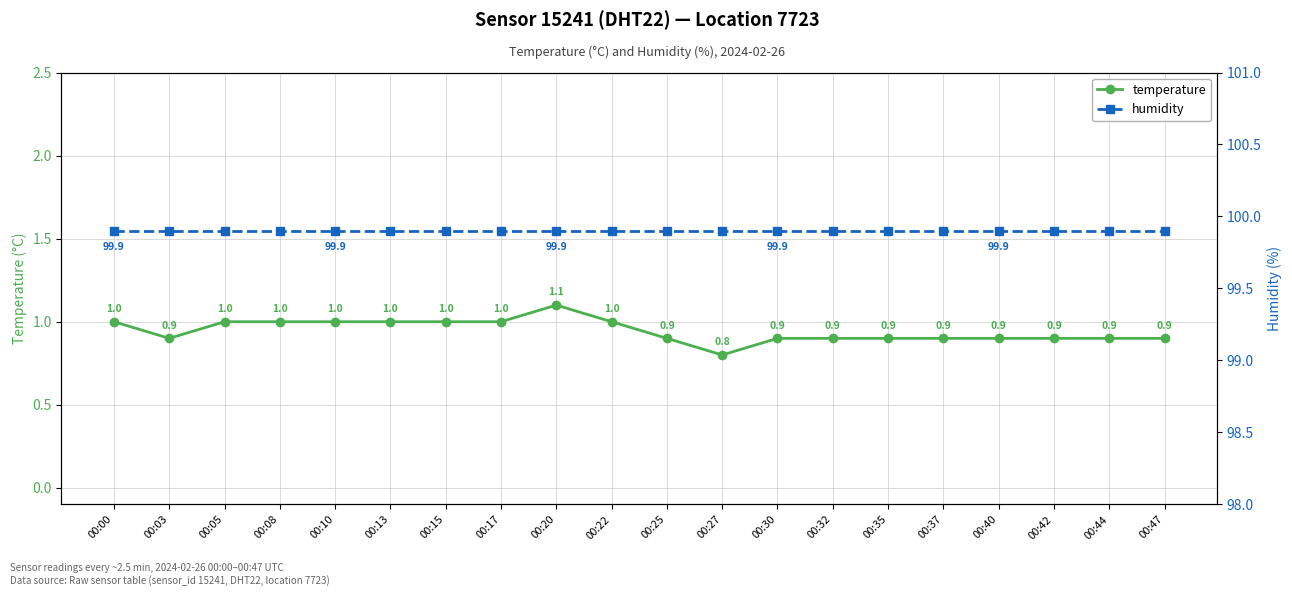

At how many categories does at least one series exceed 19?

20